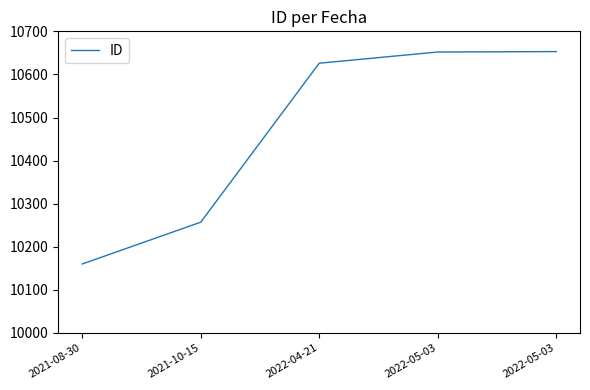

How many lines are shown in the chart?

1